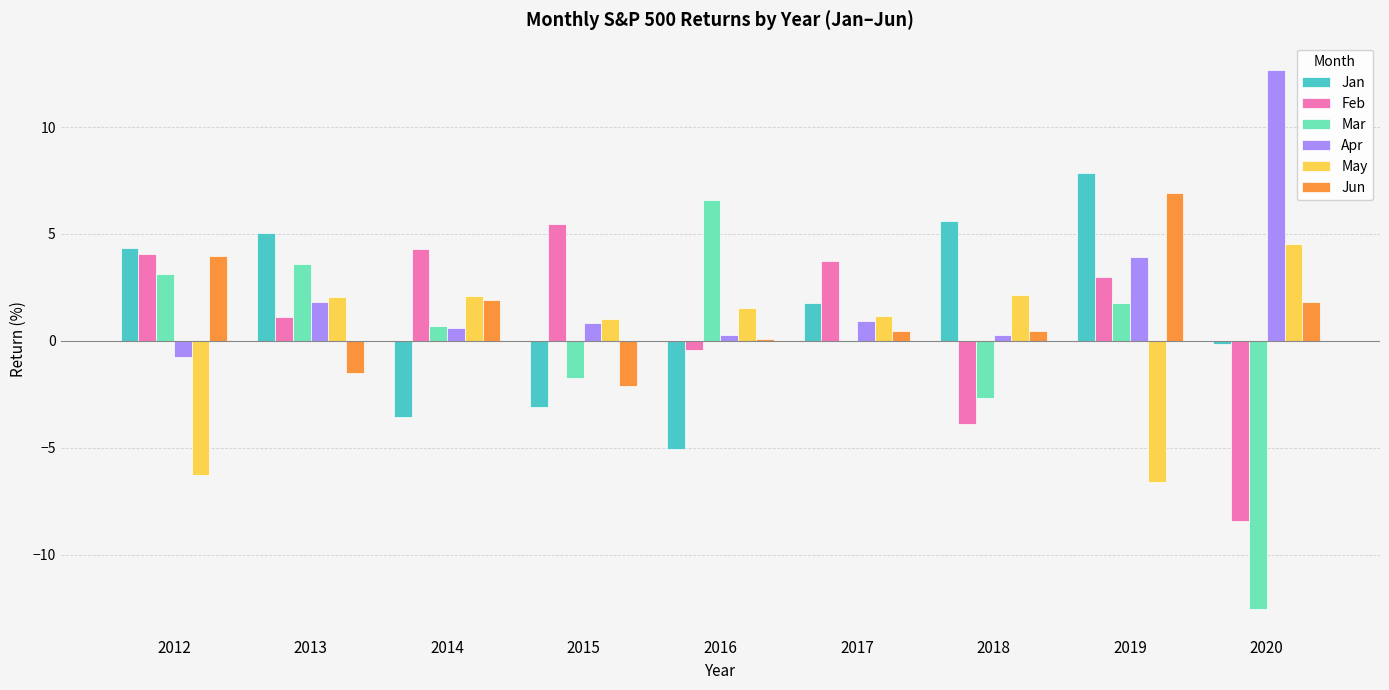

Which category has the highest value across all series?

2020